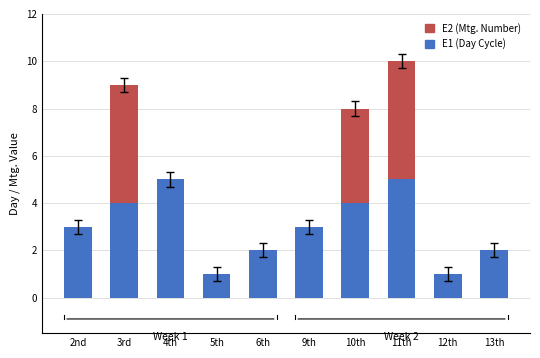

Is it true that E1 (Day Cycle) equals 6 at 10th?

False